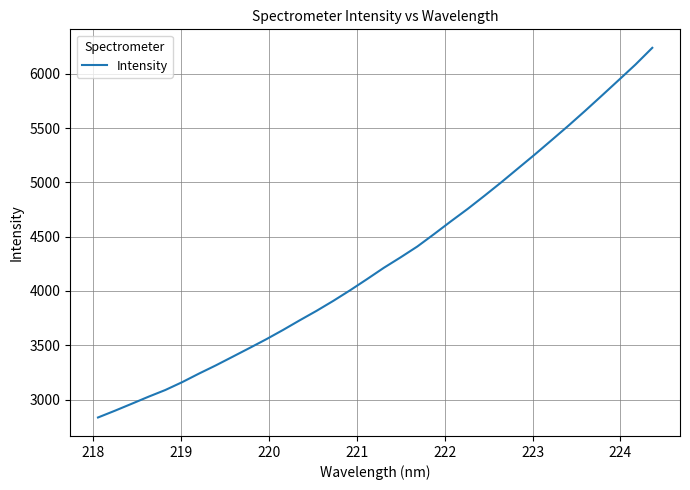

What is the difference between the maximum and minimum values?

3402.7